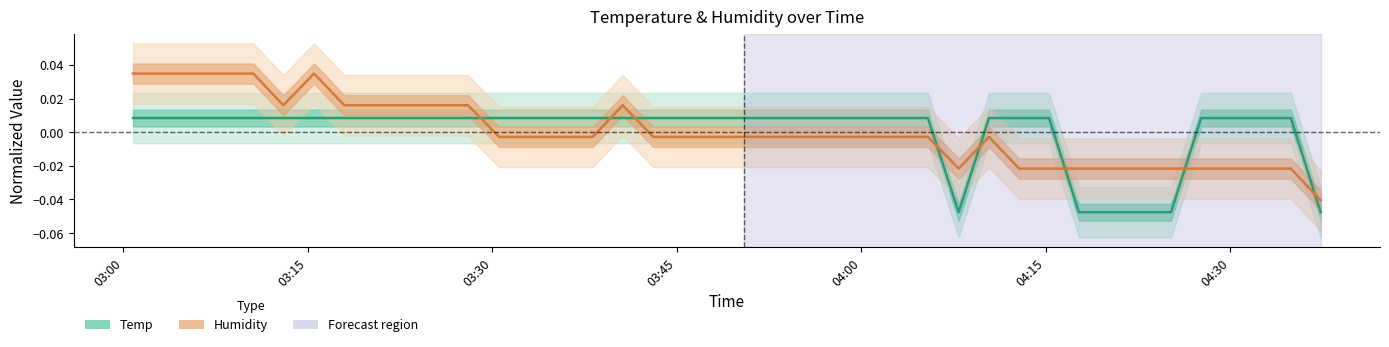

How many data points in Temp are less than 0?

6